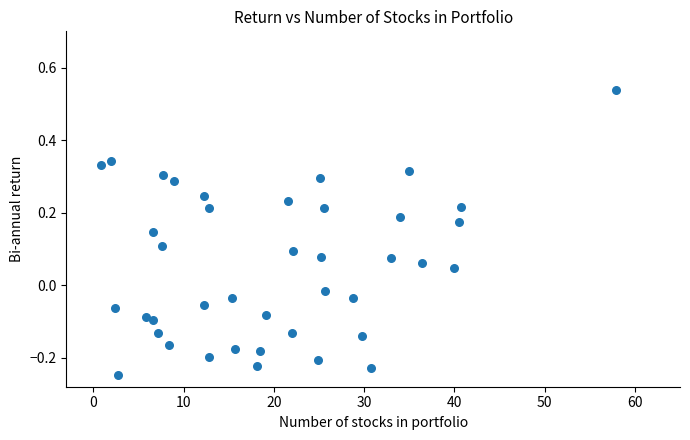

What is the range of Y values (max minus min)?

0.8